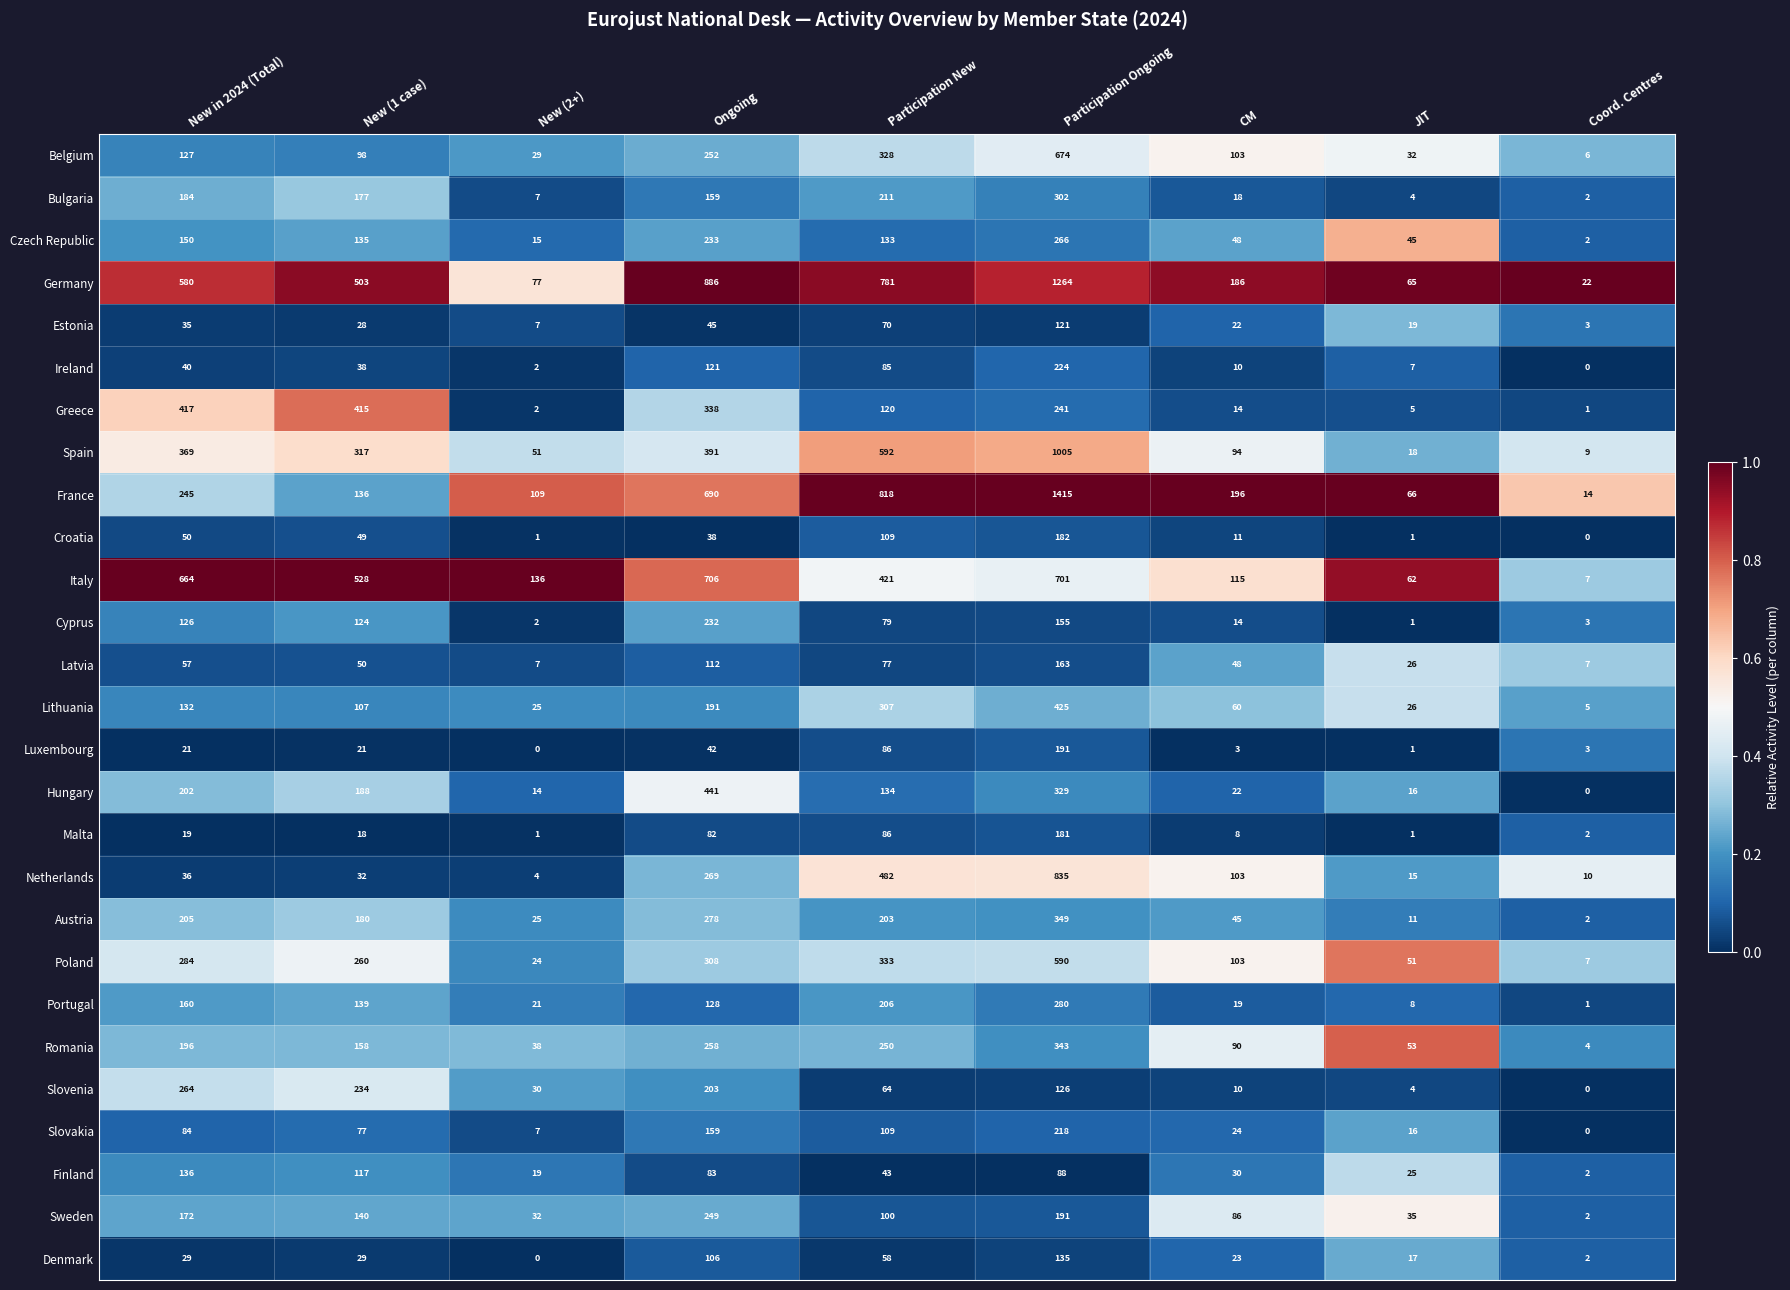

How many series are shown in this chart?

27